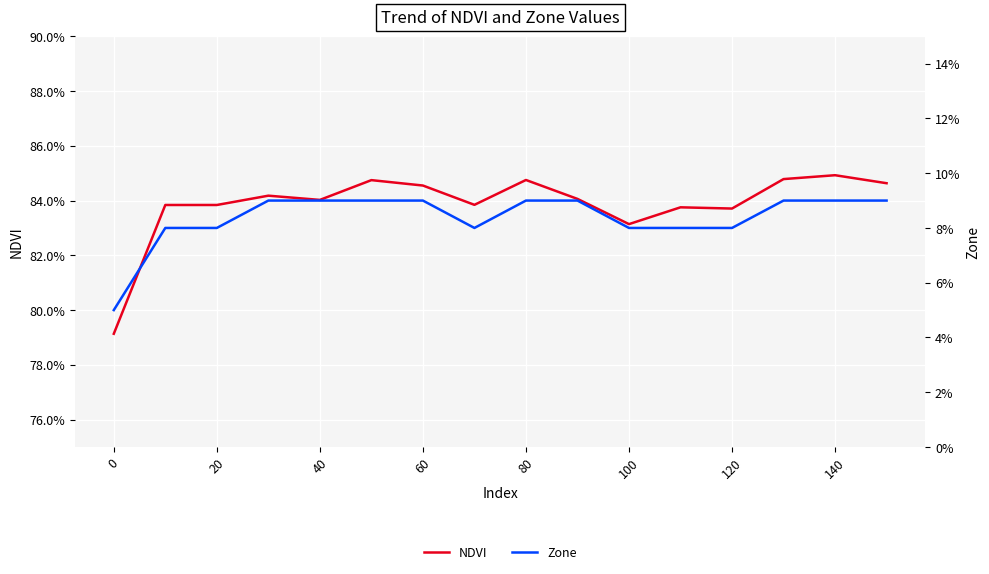

At how many categories does at least one series exceed 2?

16